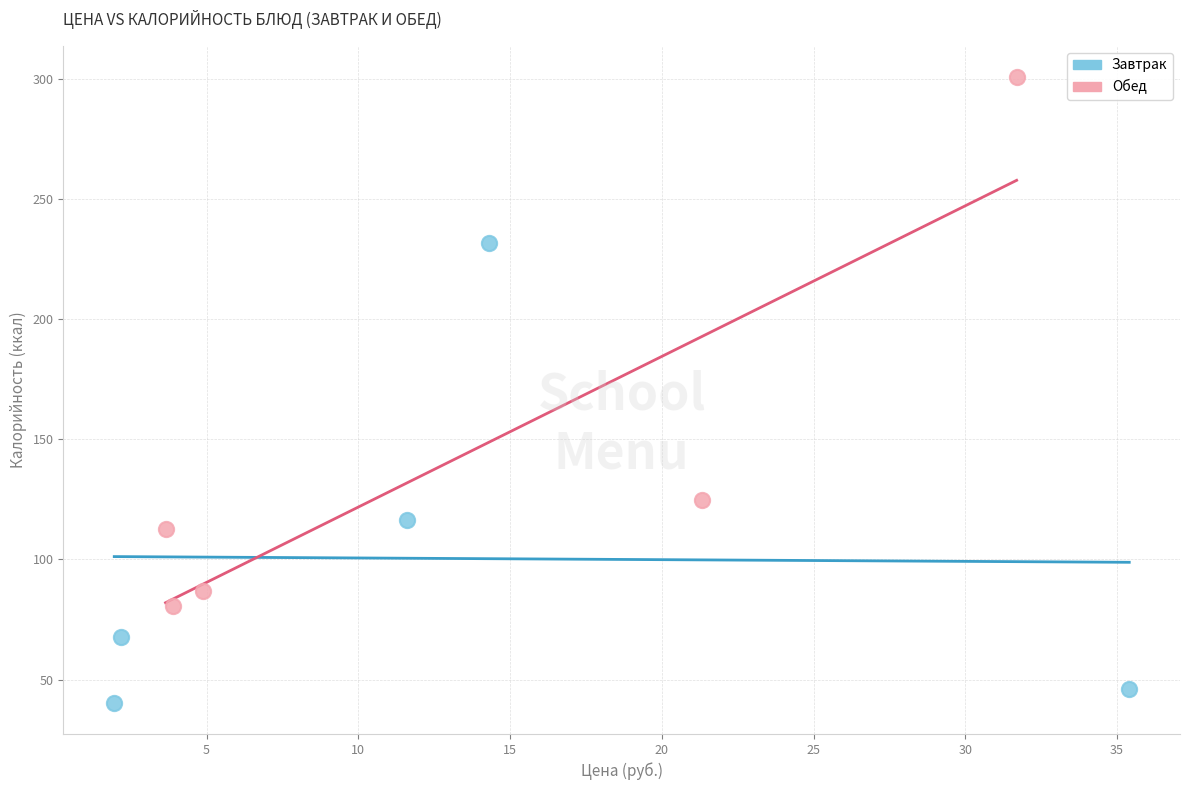

Which series contains the highest Y value?

Обед